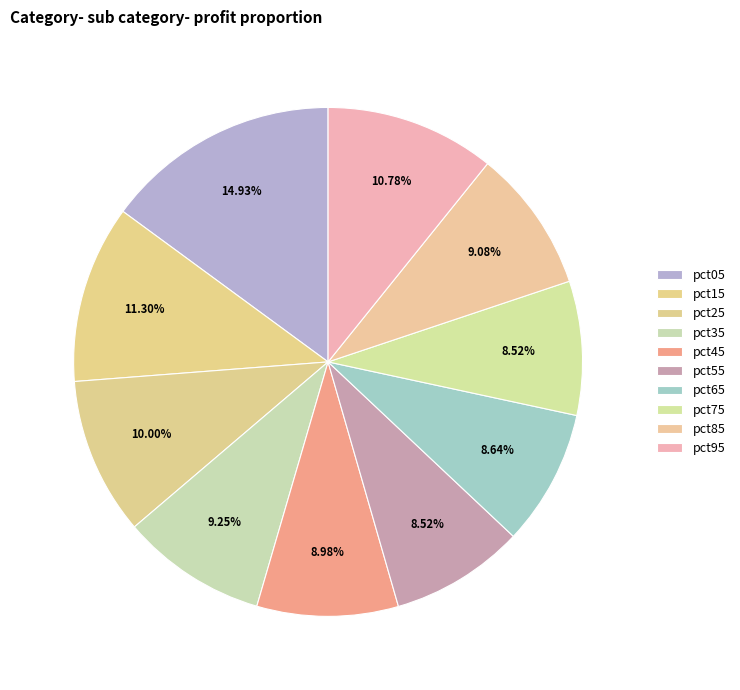

Count the number of slices in the pie.

10